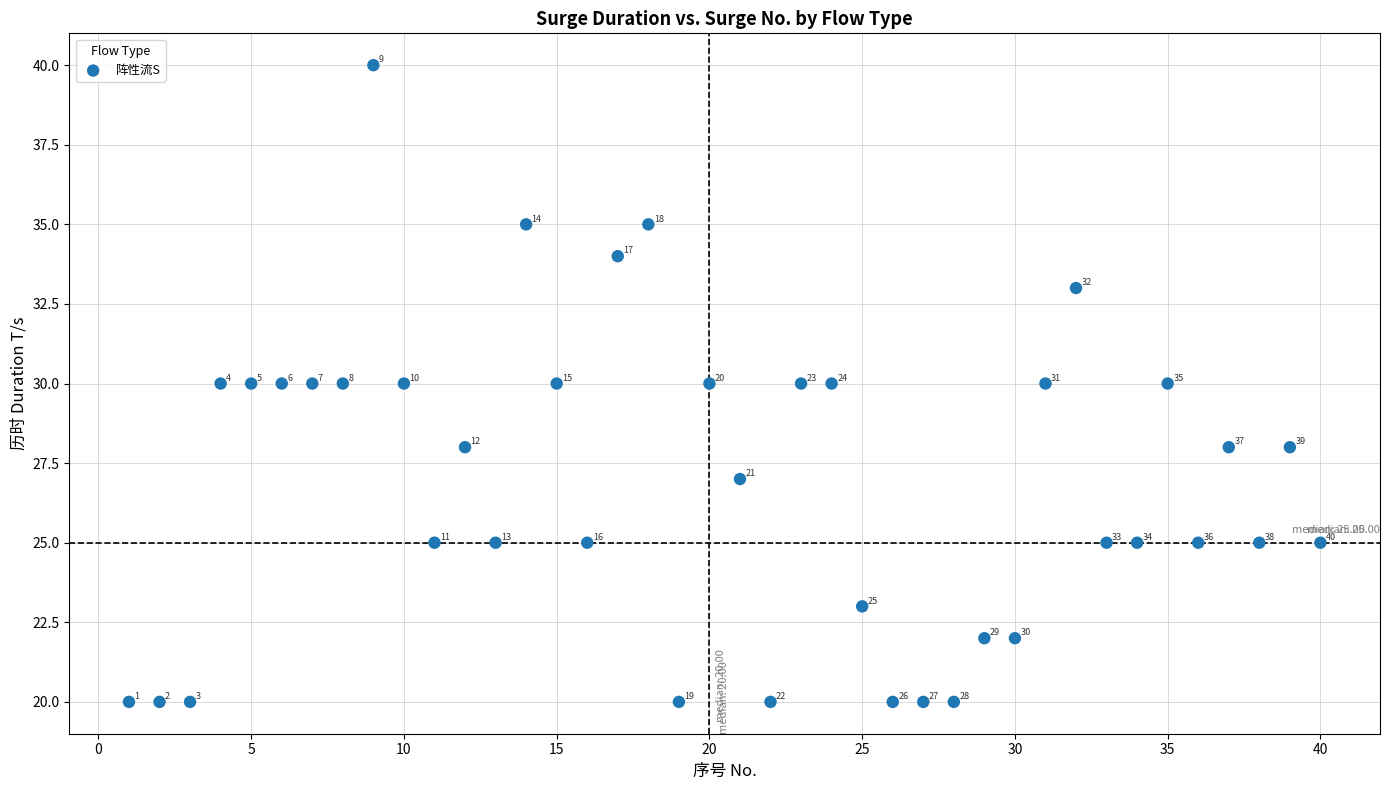

What is the range of X values (max minus min)?

39